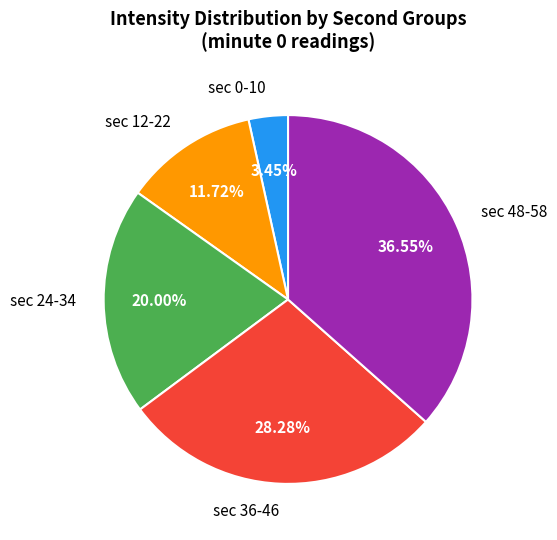

Do sec 0-10 and sec 24-34 together represent more than half of the pie?

No